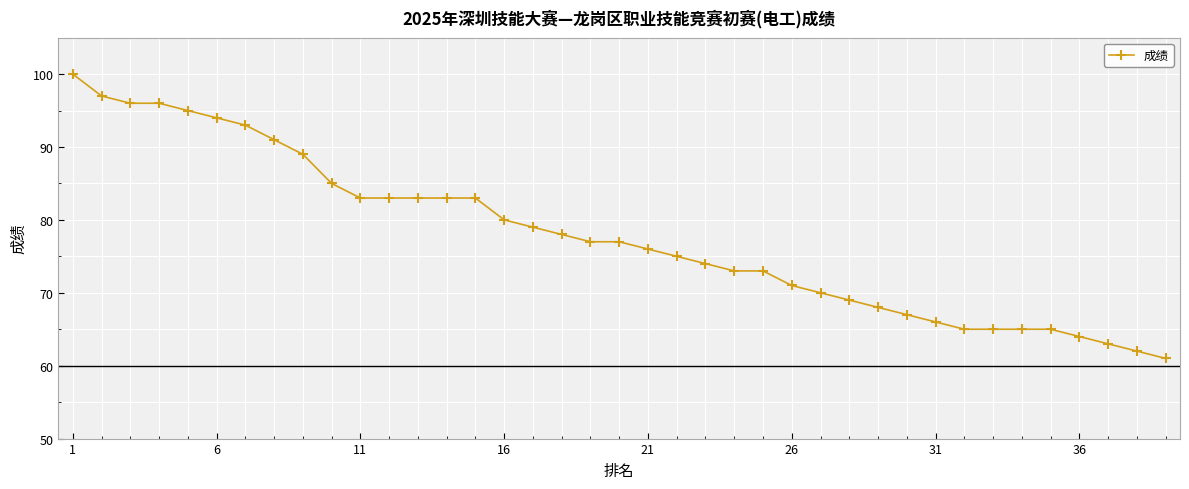

What is the value of the 3rd point from the left?

96